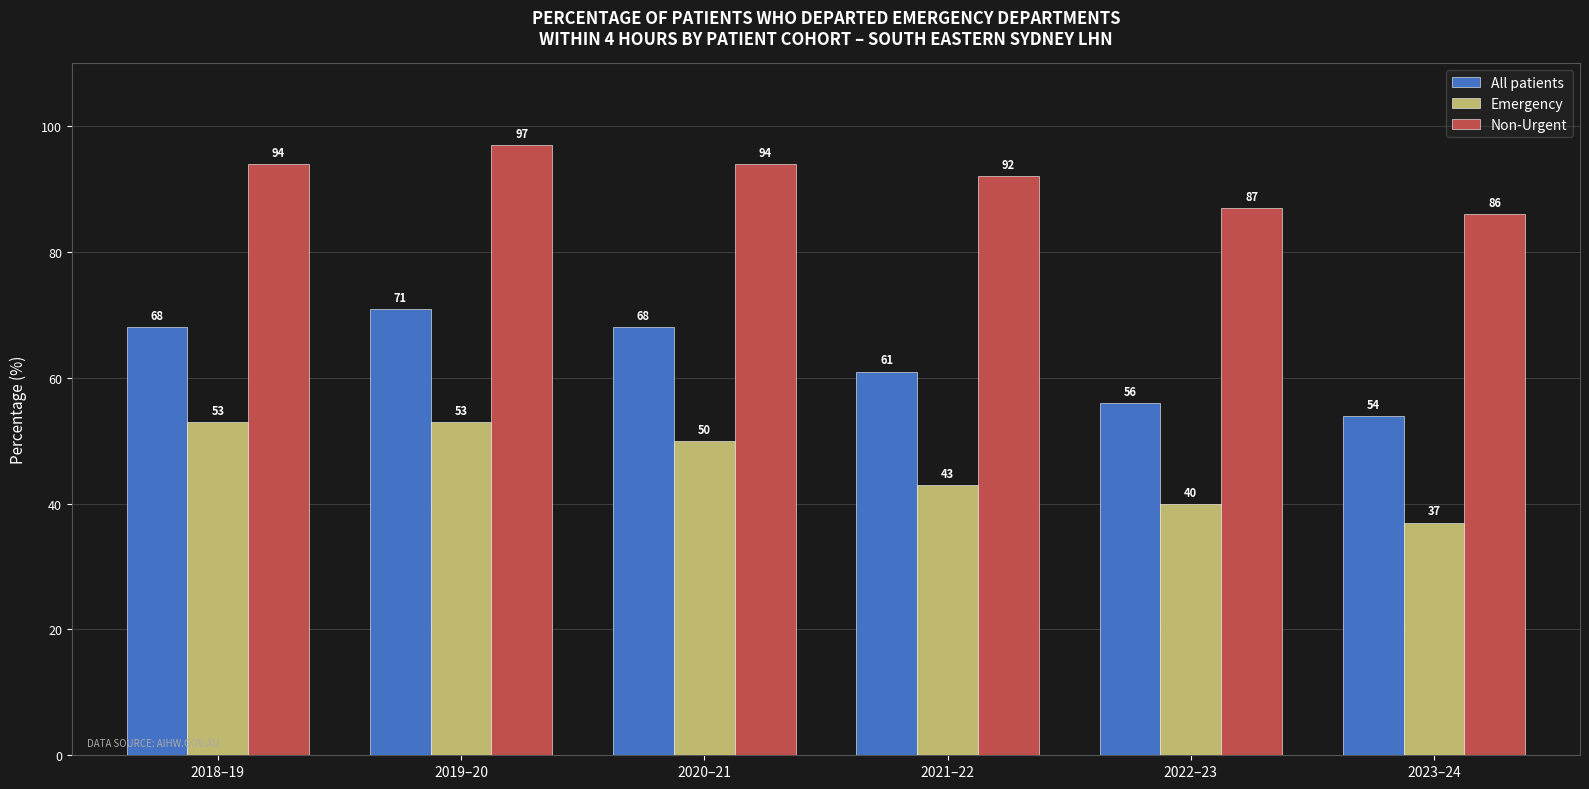

What is the spread (max minus min) of values at 2018–19?

41